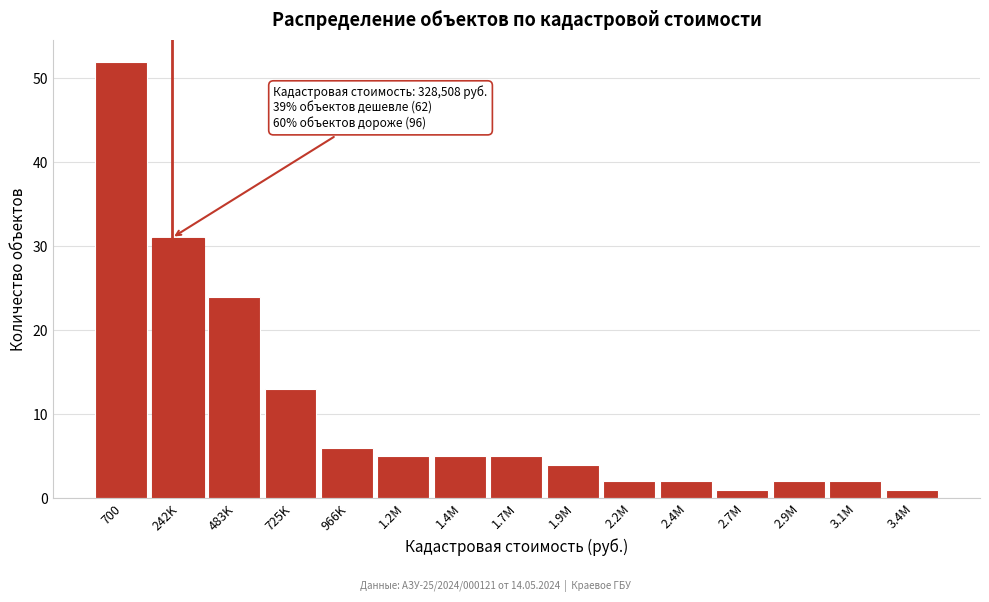

Reading left to right, transcribe all the data shown in this chart.

700=52	242K=31	483K=24	725K=13	966K=6	1.2M=5	1.4M=5	1.7M=5	1.9M=4	2.2M=2	2.4M=2	2.7M=1	2.9M=2	3.1M=2	3.4M=1